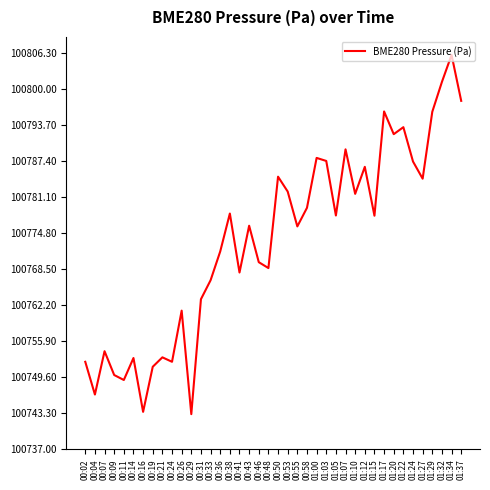

True or false: the data shows 100761.2 at 00:26.

True